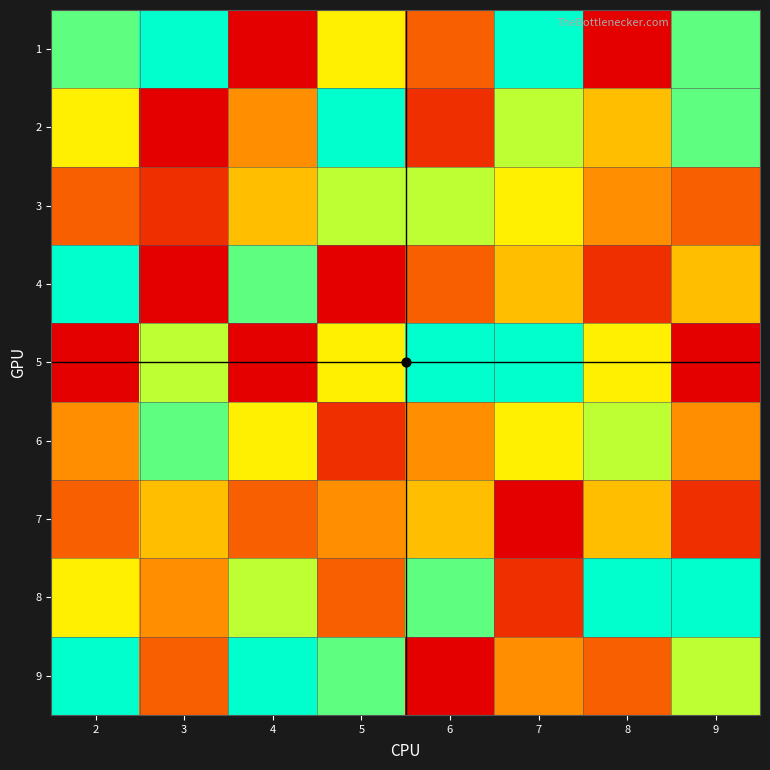

Between 7 and 3, which is larger?

7